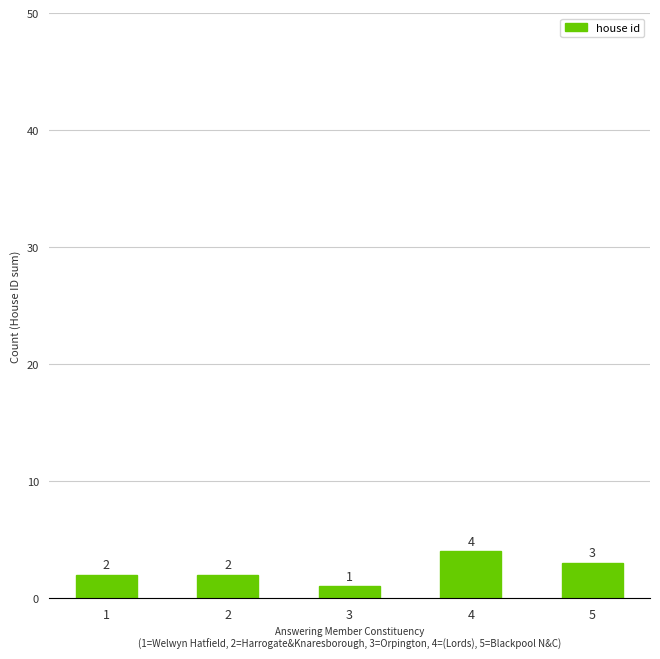

Does the chart contain stacked bars?

No